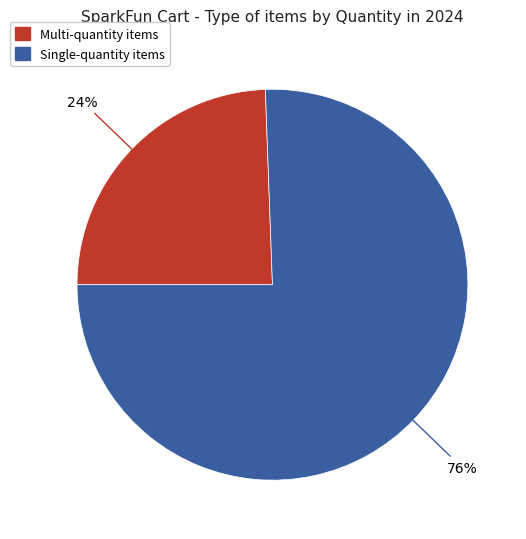

To the nearest percent, what is the average slice percentage?

50%